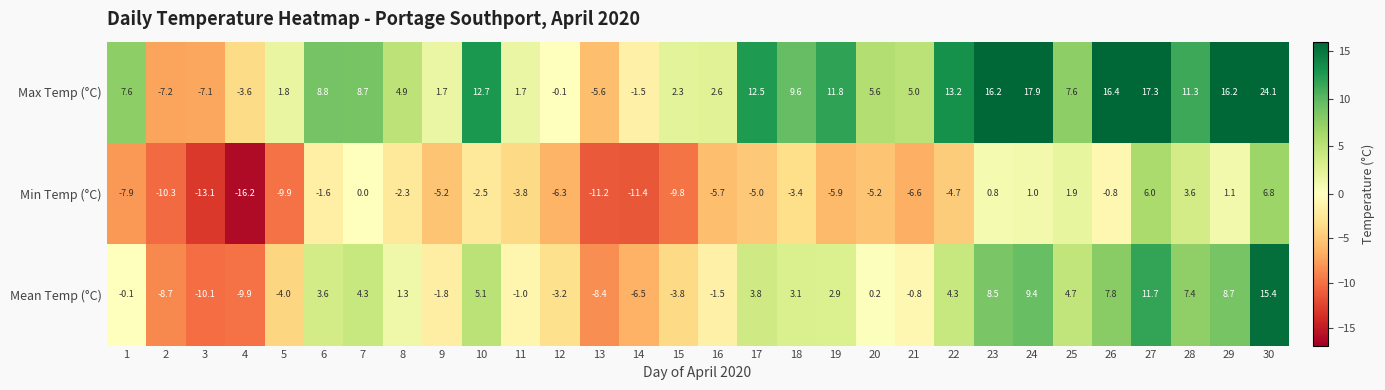

What is the smallest value displayed?

-16.2